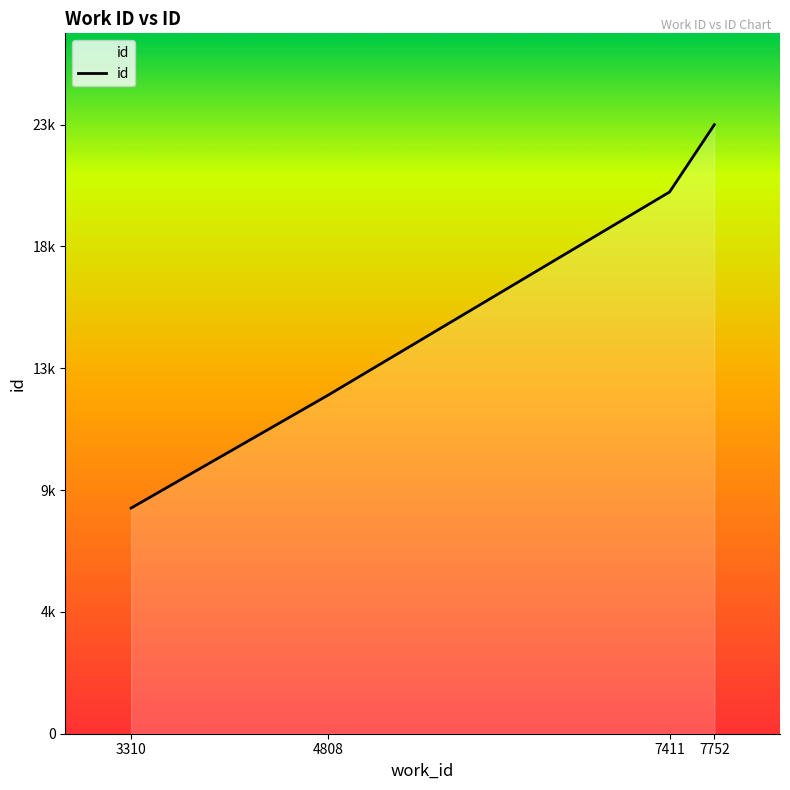

What is the difference between the maximum and minimum values?

14574